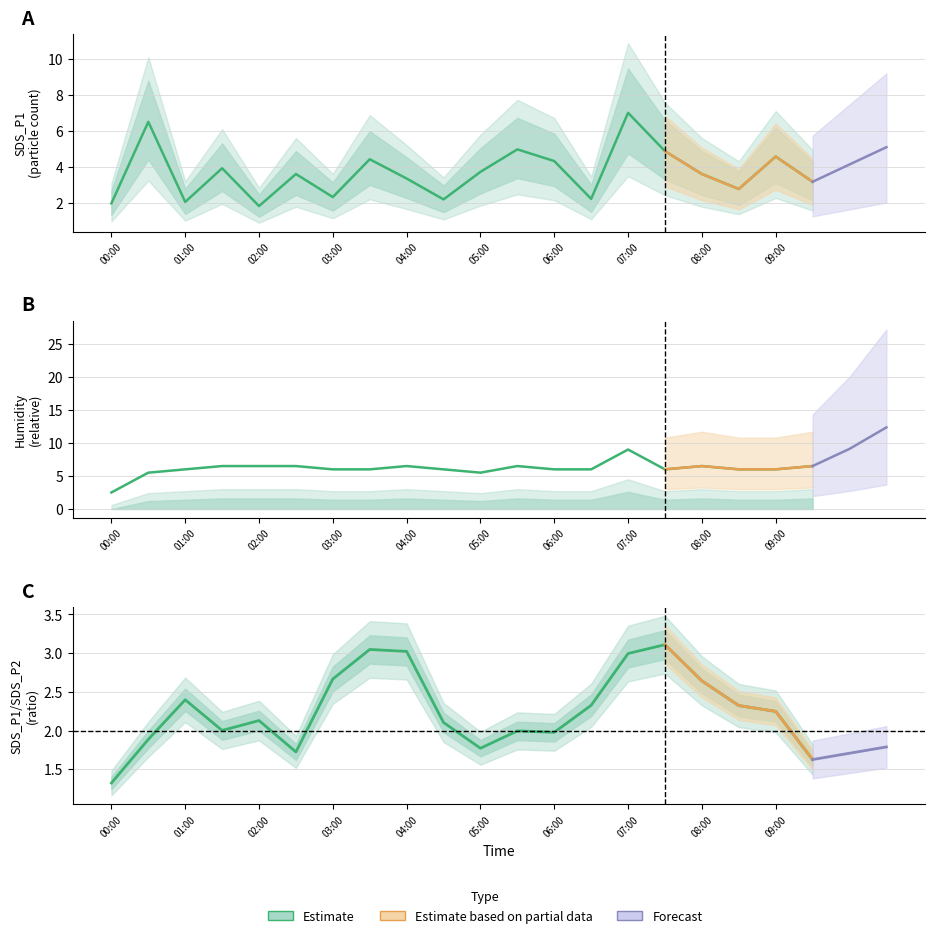

List the series in order of their peak value, lowest first.

SDS_P1/P2 (Estimate), SDS_P1 (Estimate), Humidity (Estimate)